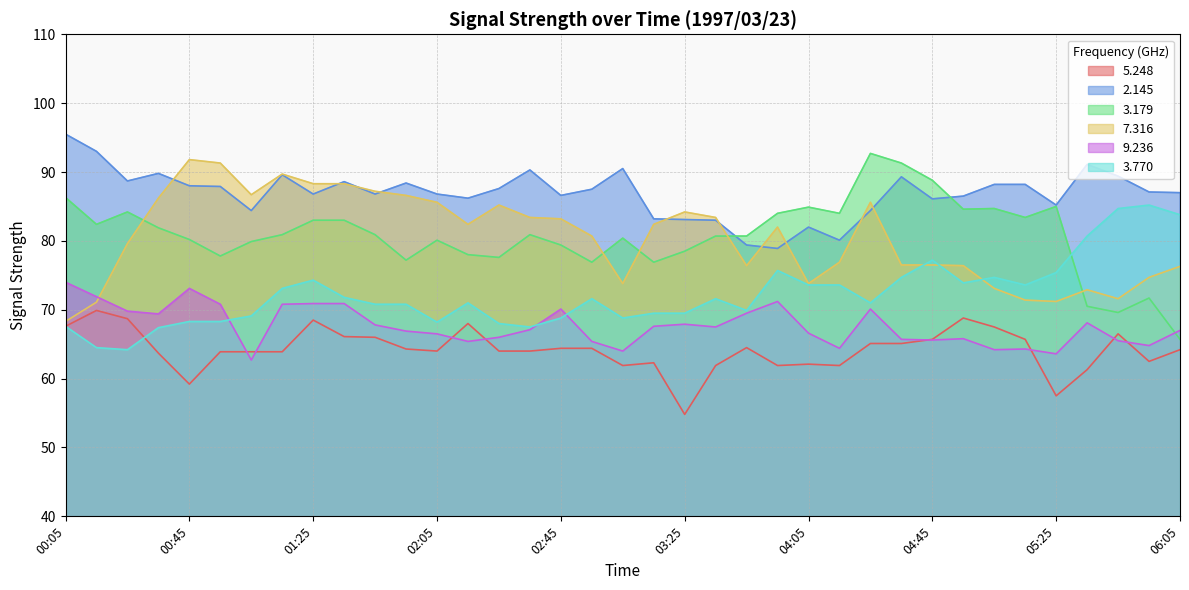

True or false: 2.145 and 5.248 cross at least once.

False